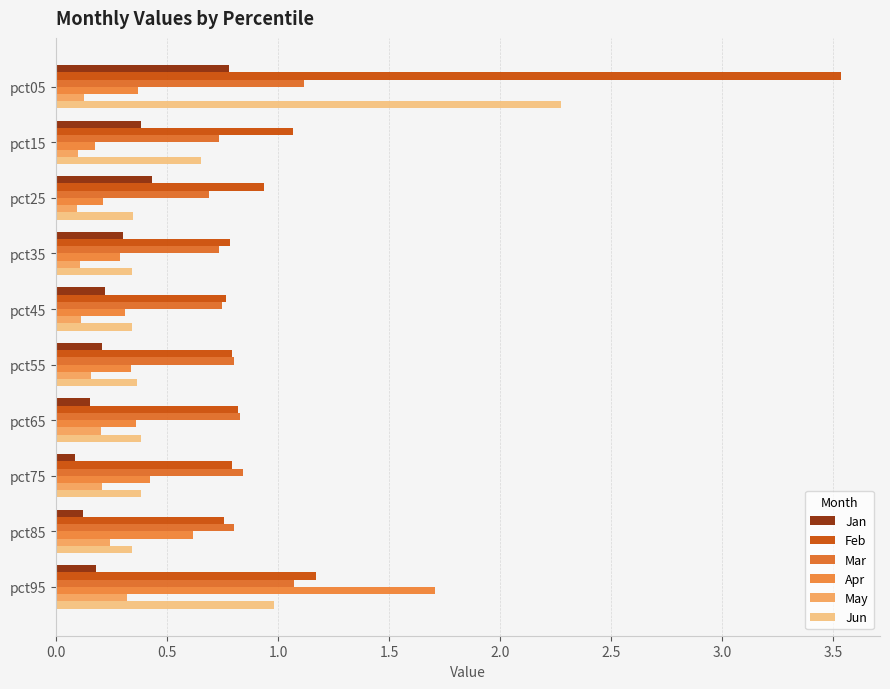

How many distinct data groups are displayed?

6